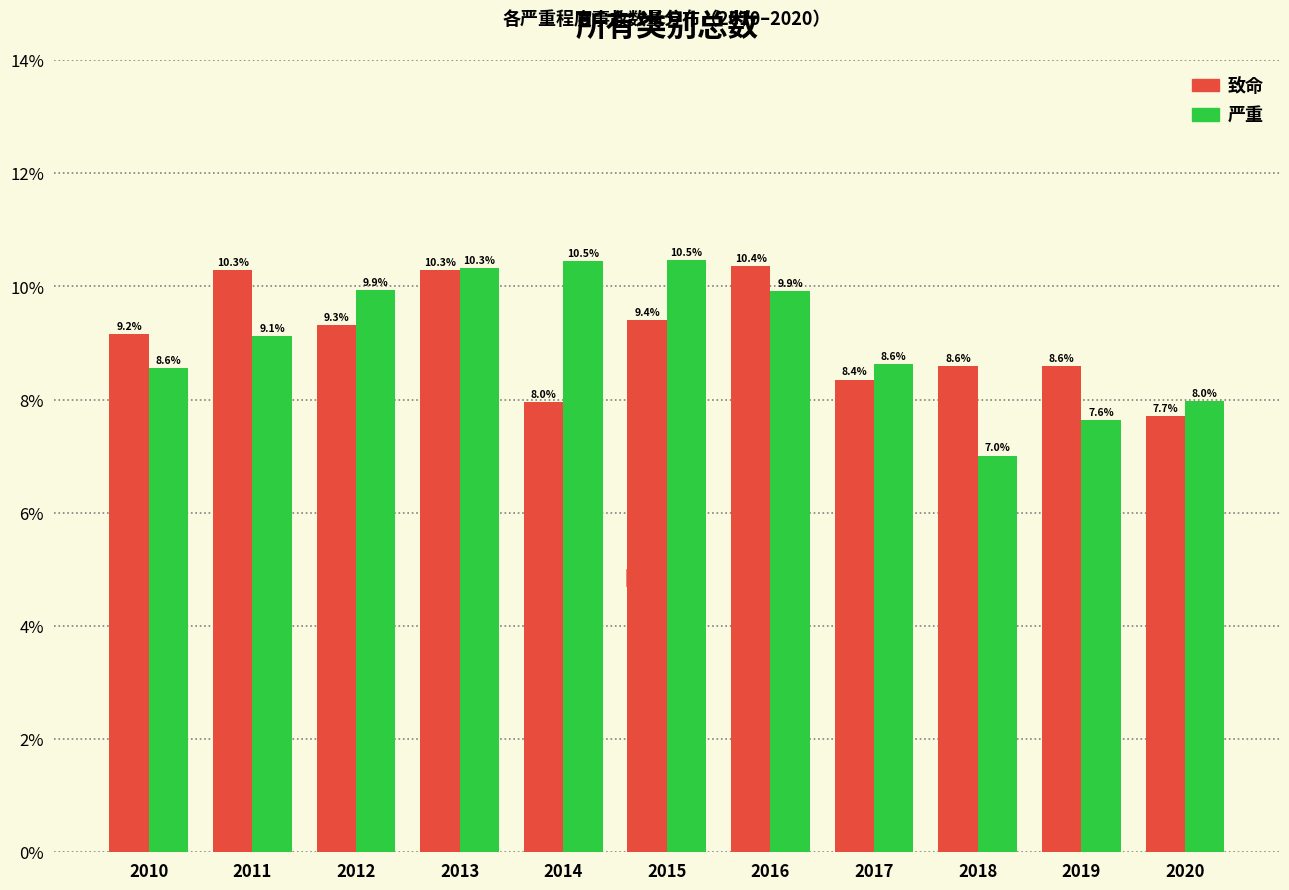

Reading left to right, what are all the values shown in this chart?

致命: 9.2	10.3	9.3	10.3	8.0	9.4	10.4	8.4	8.6	8.6	7.7
严重: 8.6	9.1	9.9	10.3	10.5	10.5	9.9	8.6	7.0	7.6	8.0